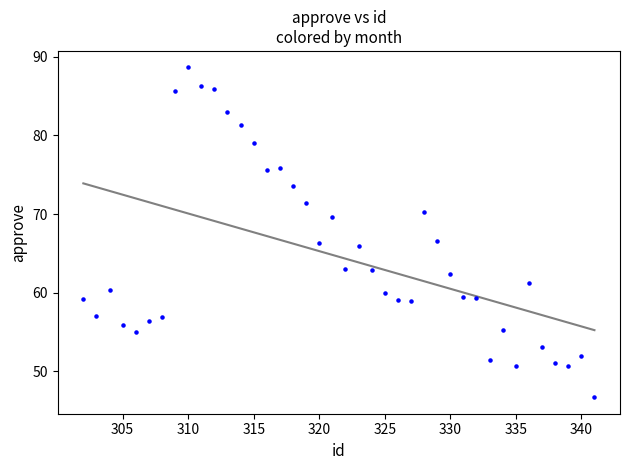

What is the range of X values (max minus min)?

39.0